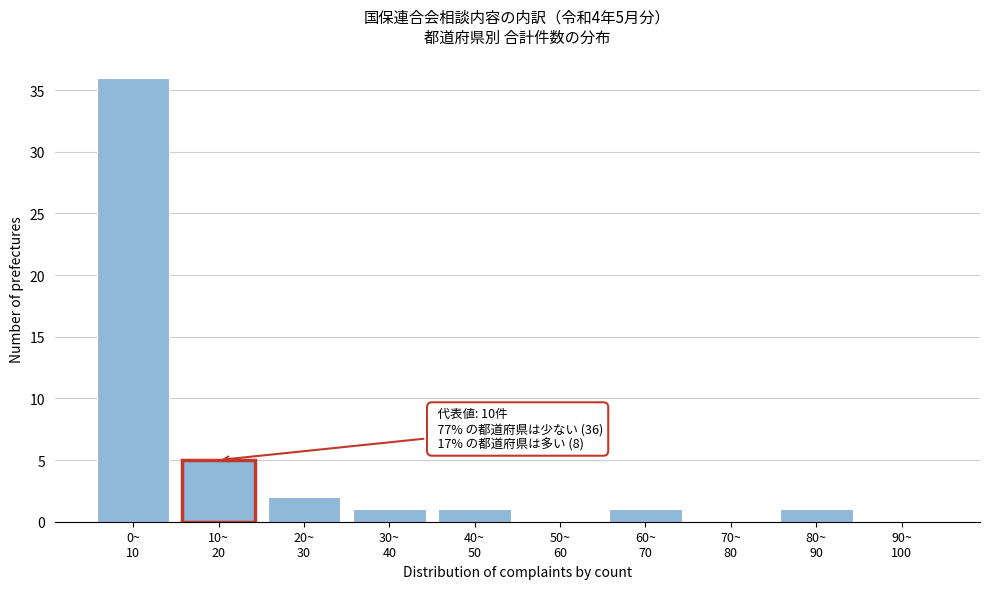

What is the sum of all values?

47